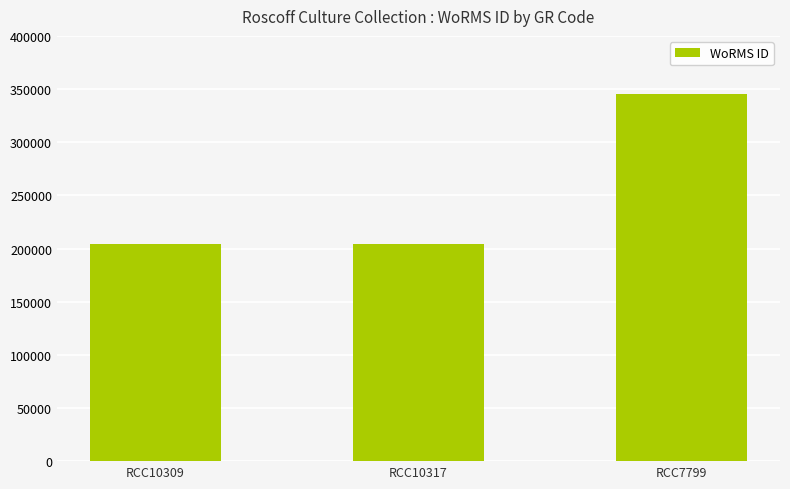

What is the ratio of the value at RCC10309 to the value at RCC10317?

1.0